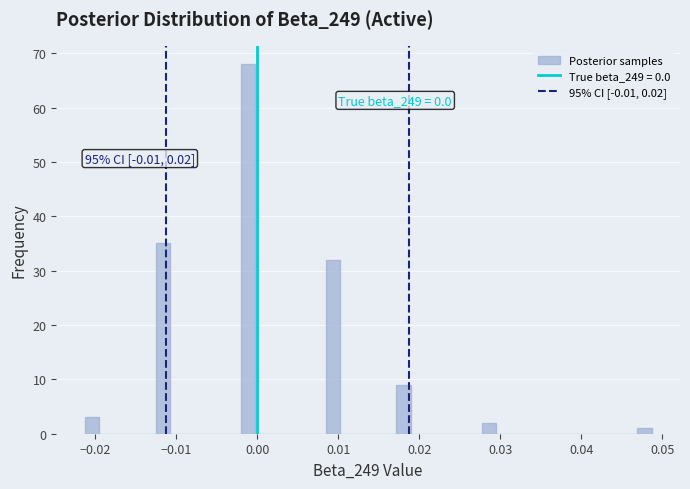

Read against the x-axis, roughly where is the centre of the tallest bar?

-0.001